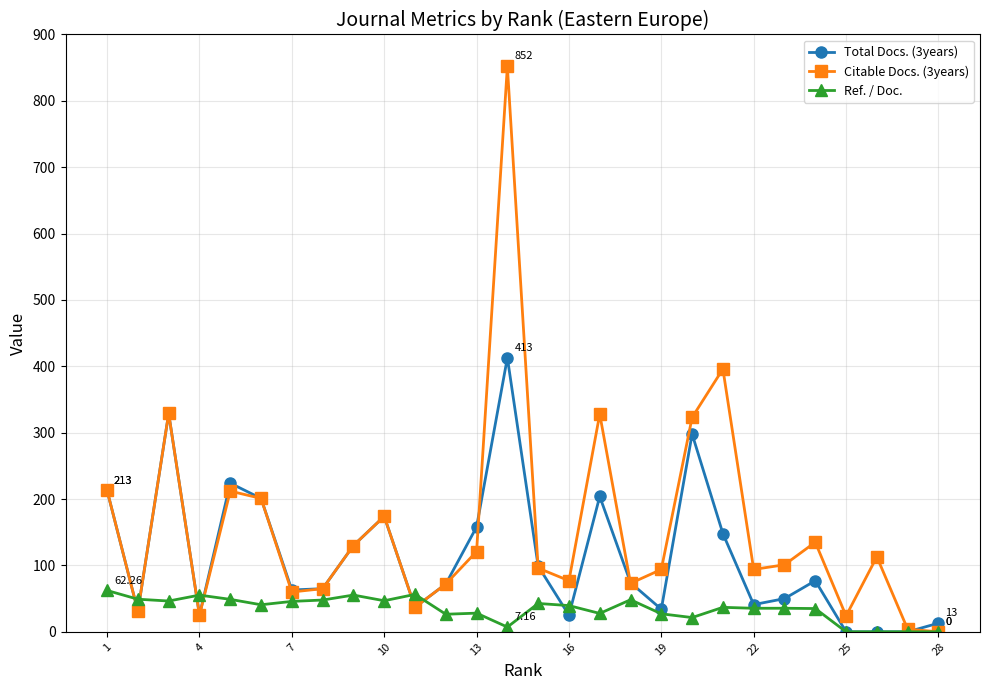

Which series has the largest total across all categories?

Citable Docs. (3years)